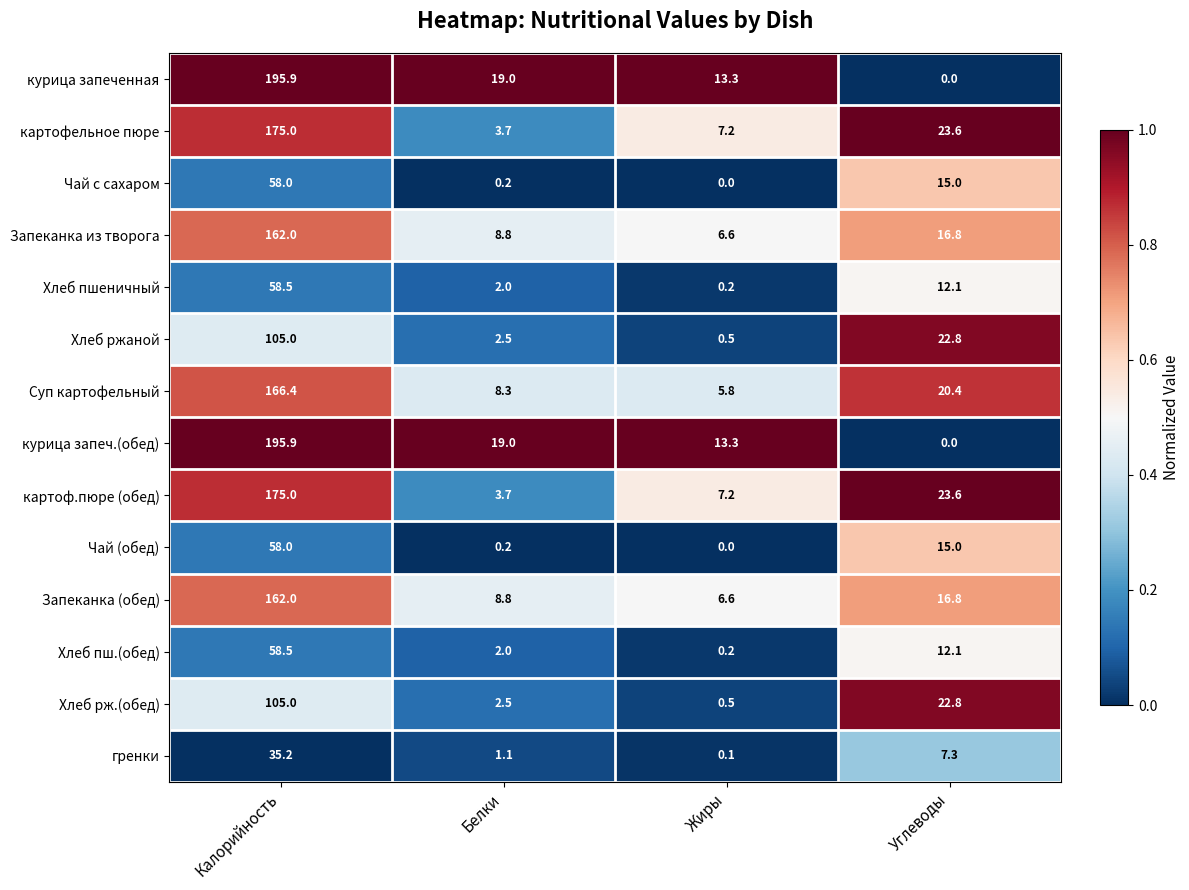

What is the spread (max minus min) of values at Калорийность?

160.7